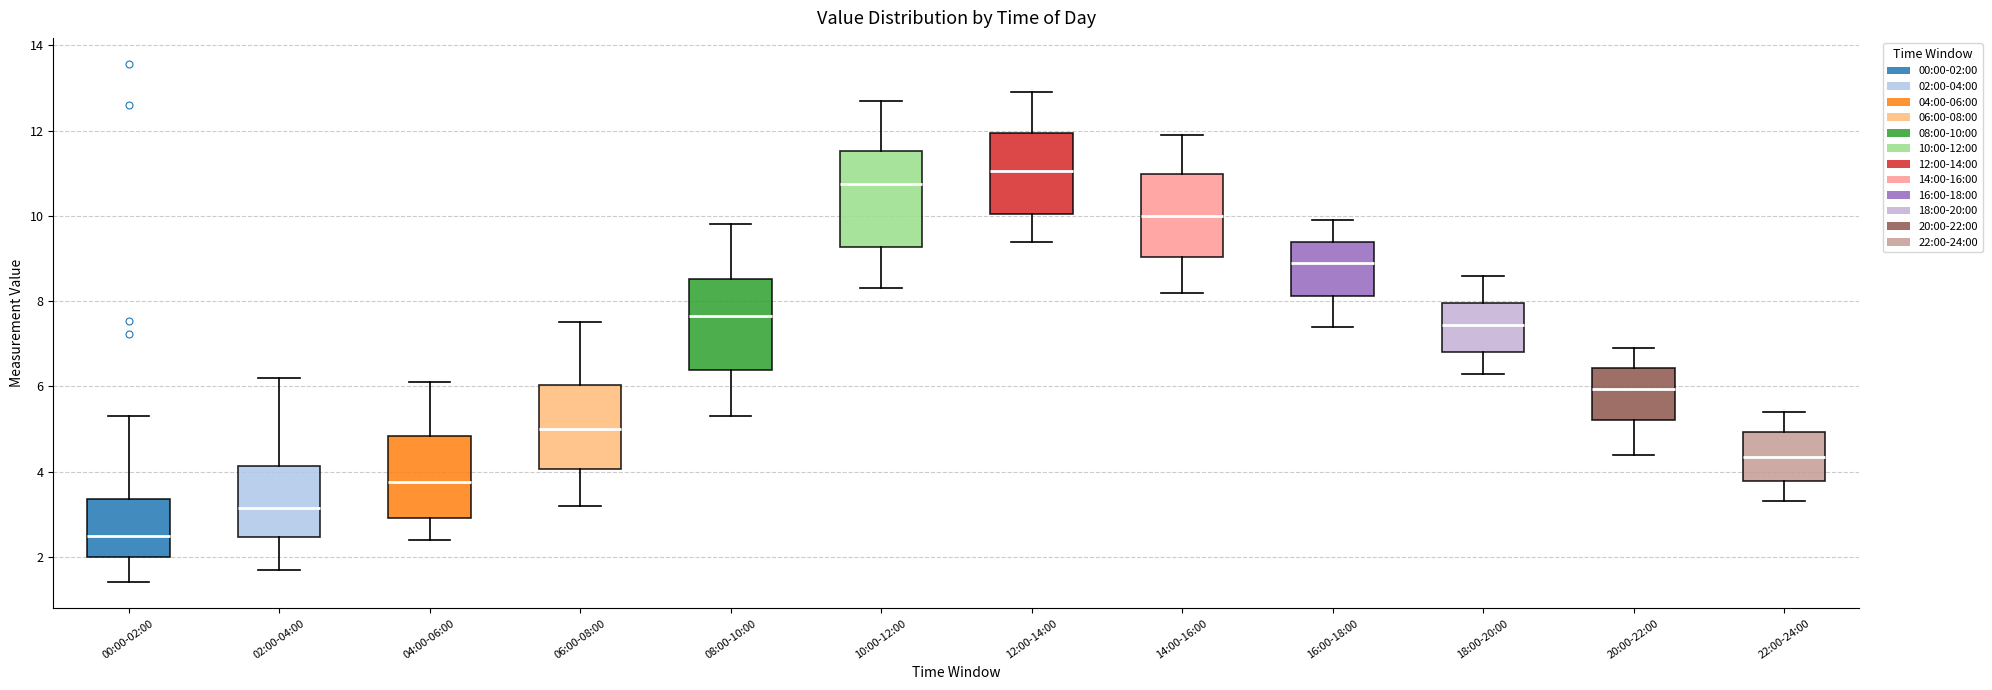

Which box has the lowest median line?

00:00-02:00